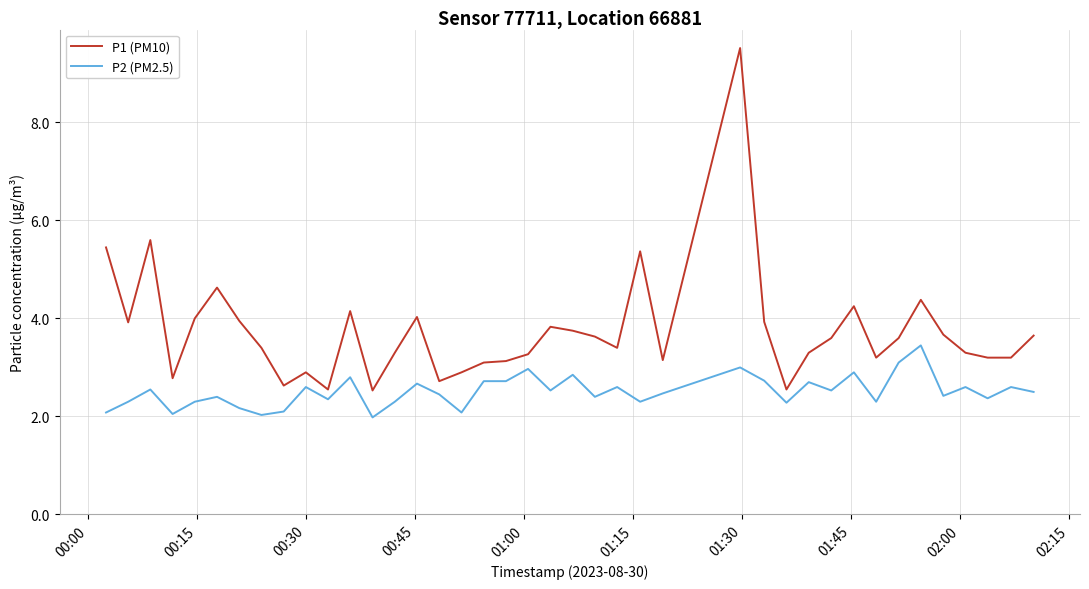

True or false: P1 (PM10) and P2 (PM2.5) intersect in this chart.

False